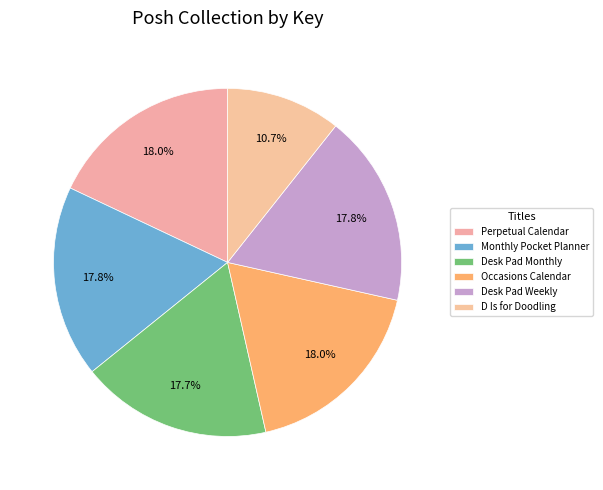

How many segments does this pie chart have?

6